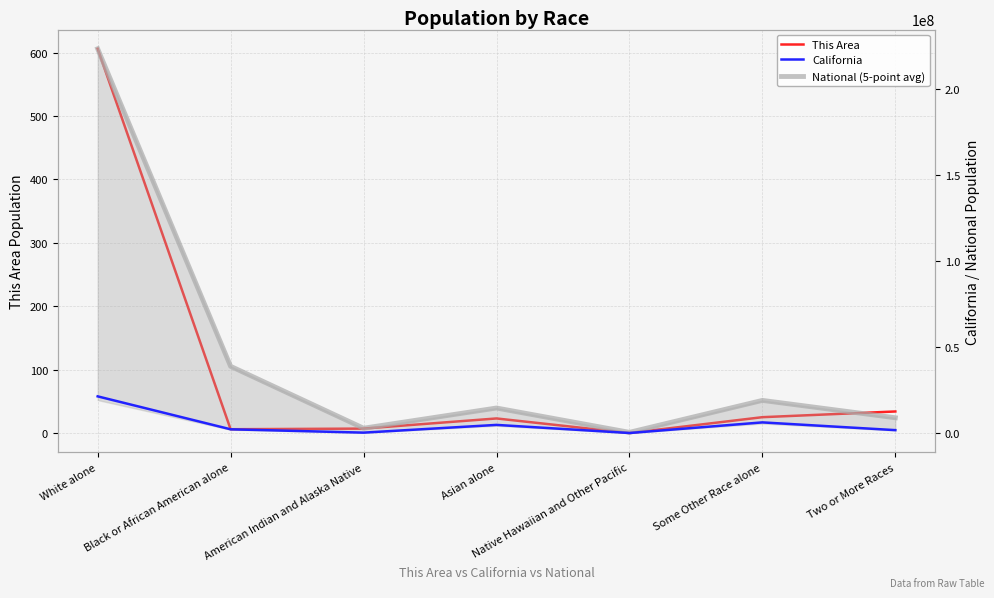

What is the difference between the National (5-point avg) values at American Indian and Alaska Native and Some Other Race alone?

16175120